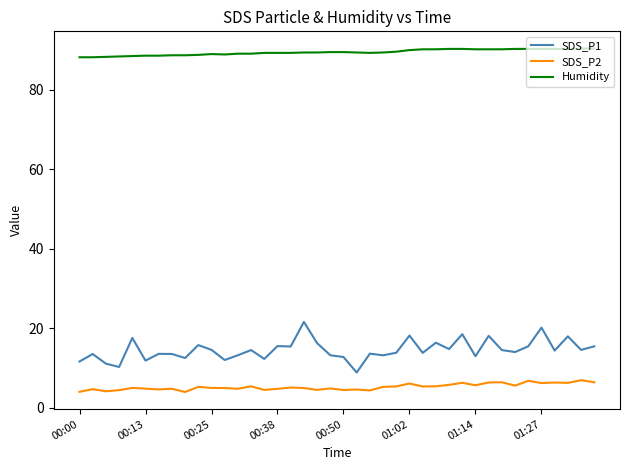

Does the chart have visible grid lines?

No